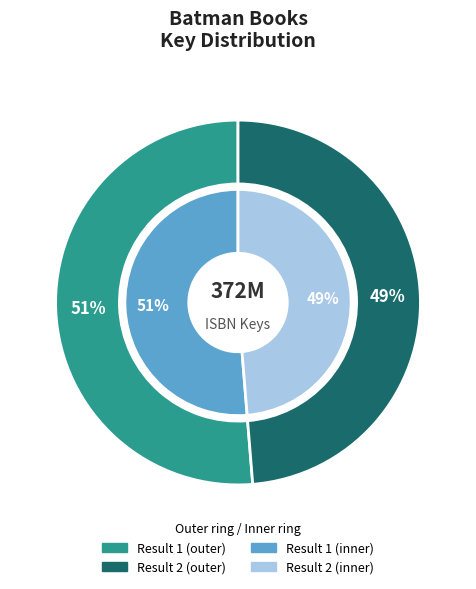

Count the number of slices in the pie.

2